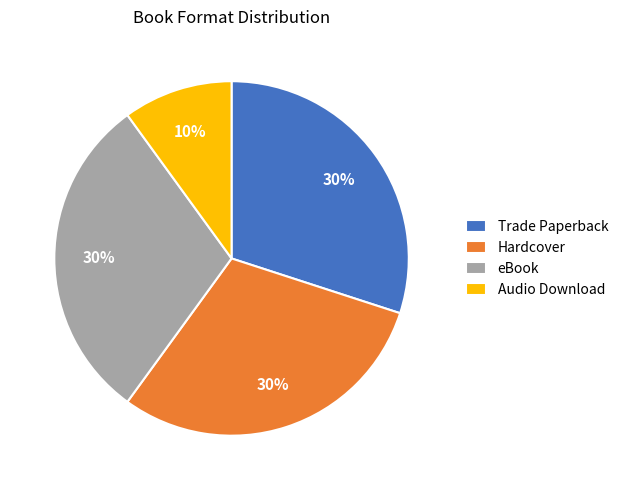

What percentage is the Audio Download slice, to the nearest percent?

10%